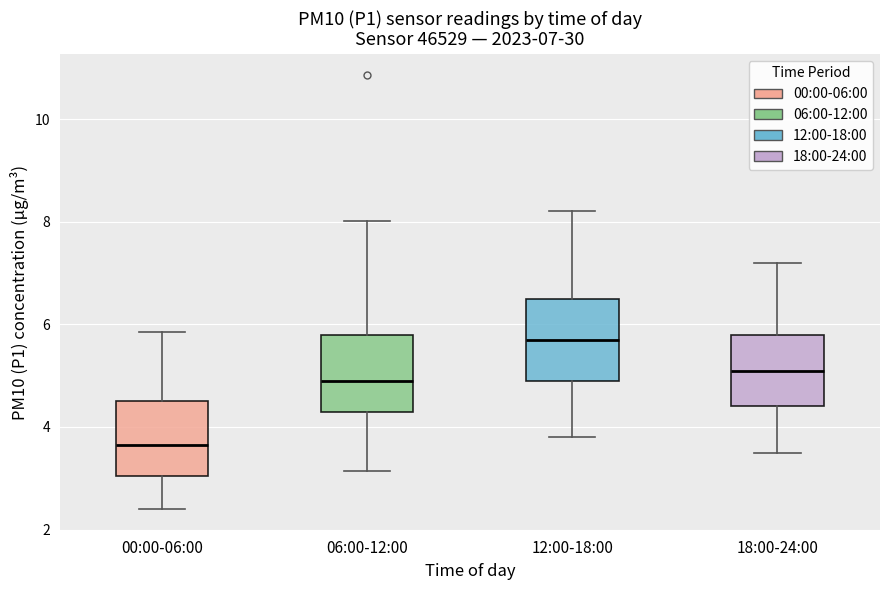

Which box has the highest median line?

12:00-18:00